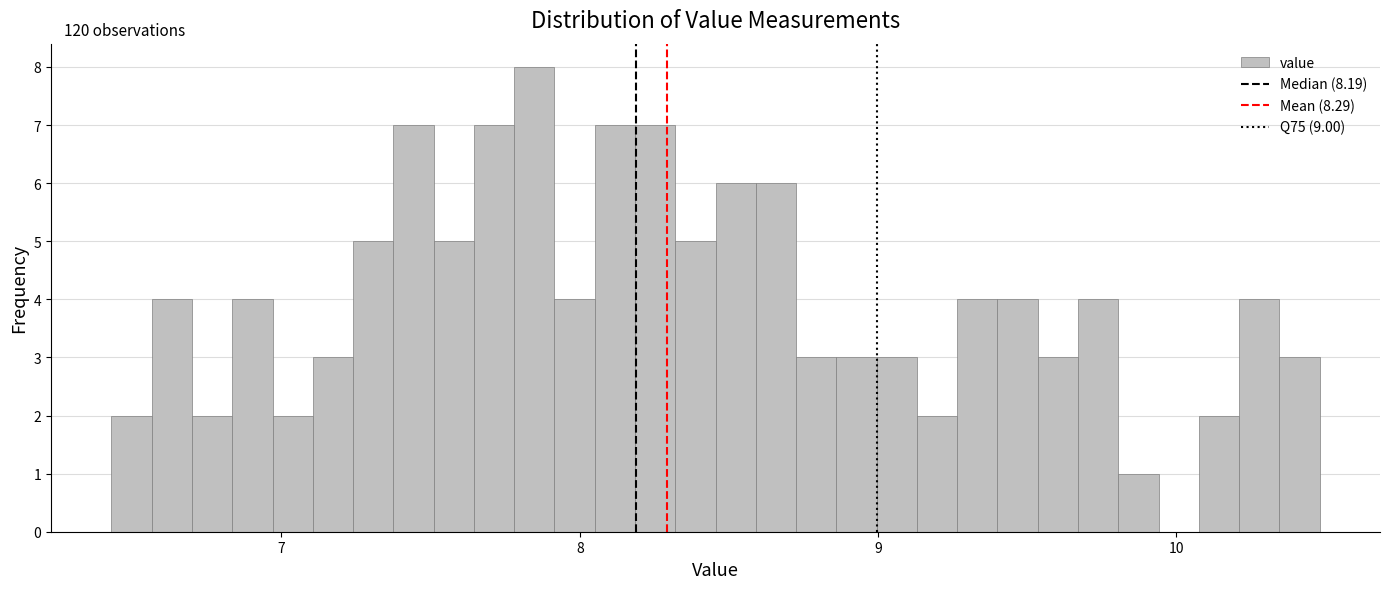

Around what value on the x-axis is the tallest bar? Give the approximate position of its centre, as read against the axis.

7.8